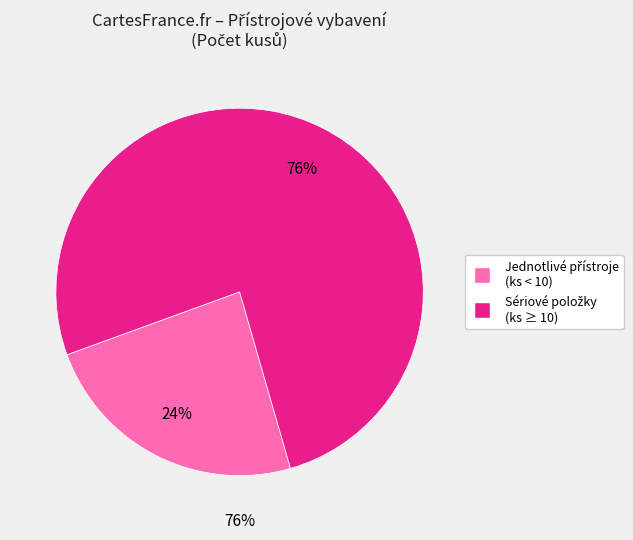

Does any single category account for the majority?

No